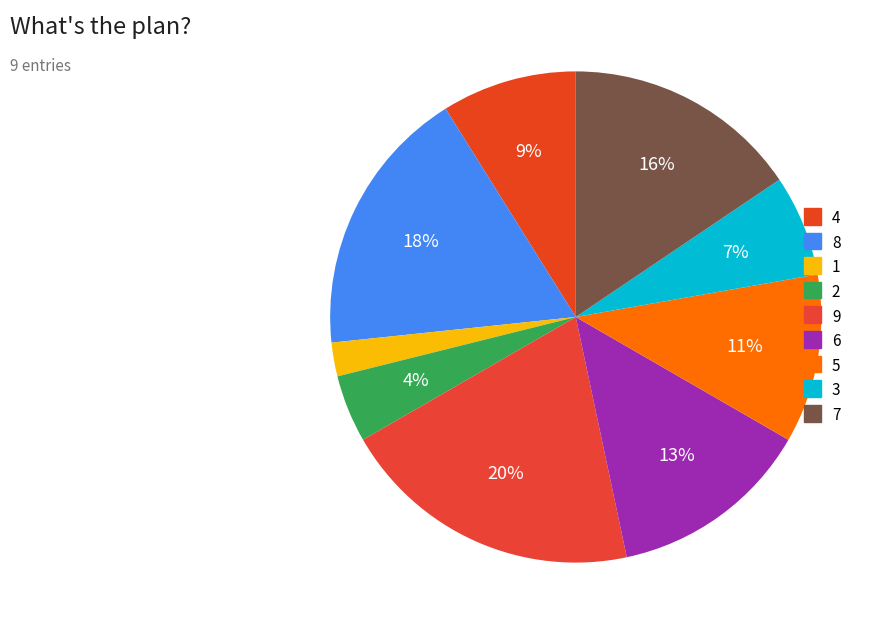

Count the number of slices in the pie.

9